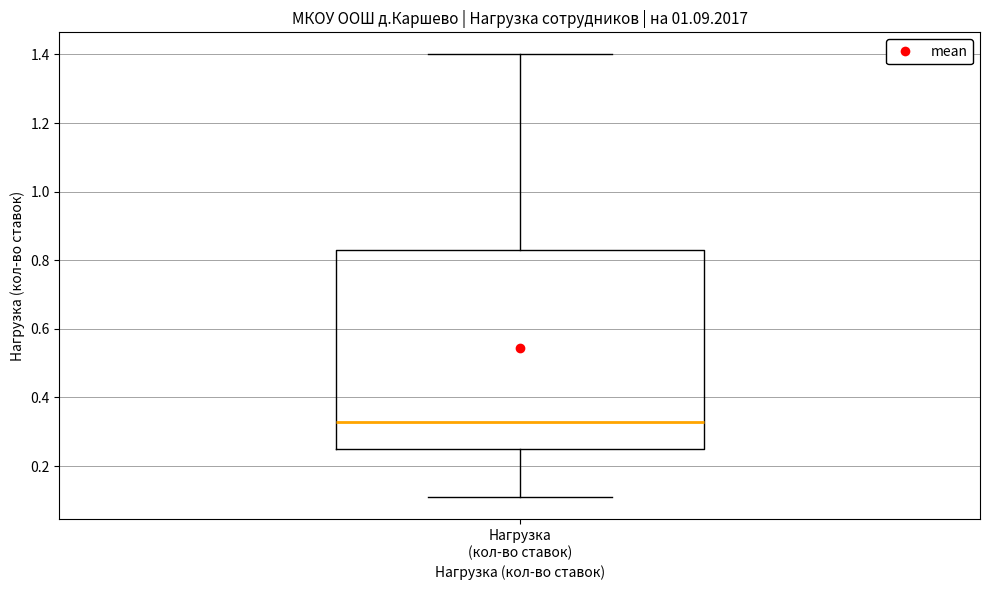

Where does the lower whisker of the box for Нагрузка (кол-во ставок) end on the y-axis? The values are not printed on the chart, so give them approximately, as read against the axis.

0.12